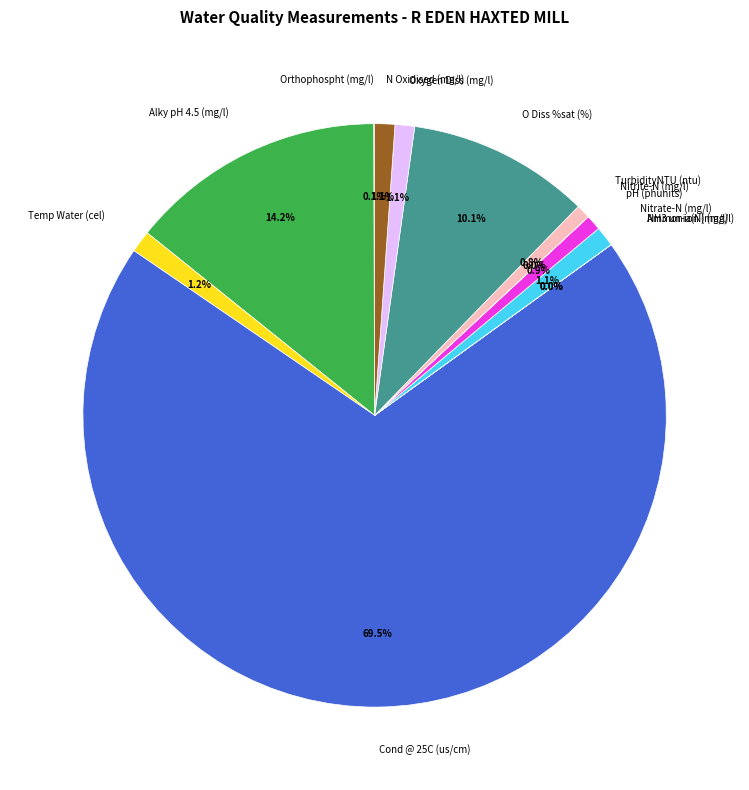

Is it true that O Diss %sat (%) is 10% of the pie?

True